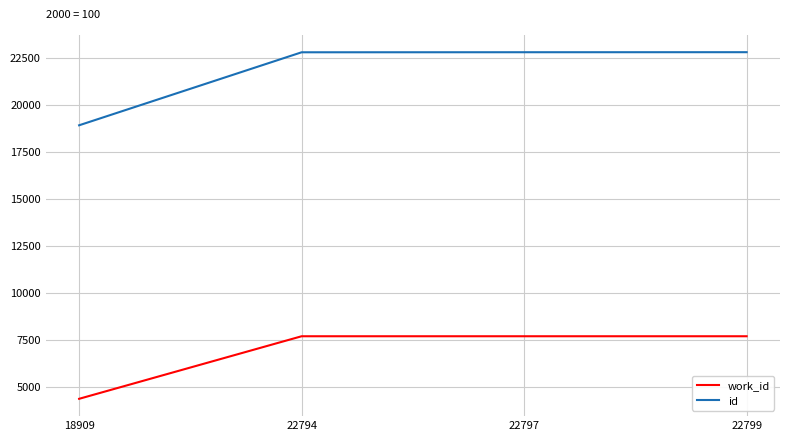

What is the sum of all id values?

87299